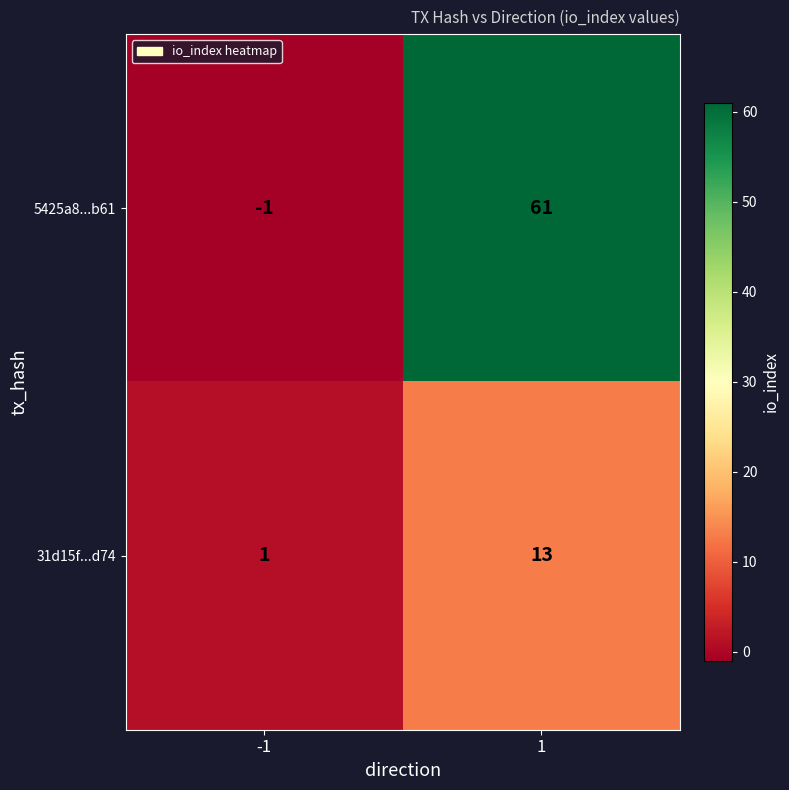

Is the value of 5425a8...b61 at 1 greater than the value of 31d15f...d74 at 1?

Yes